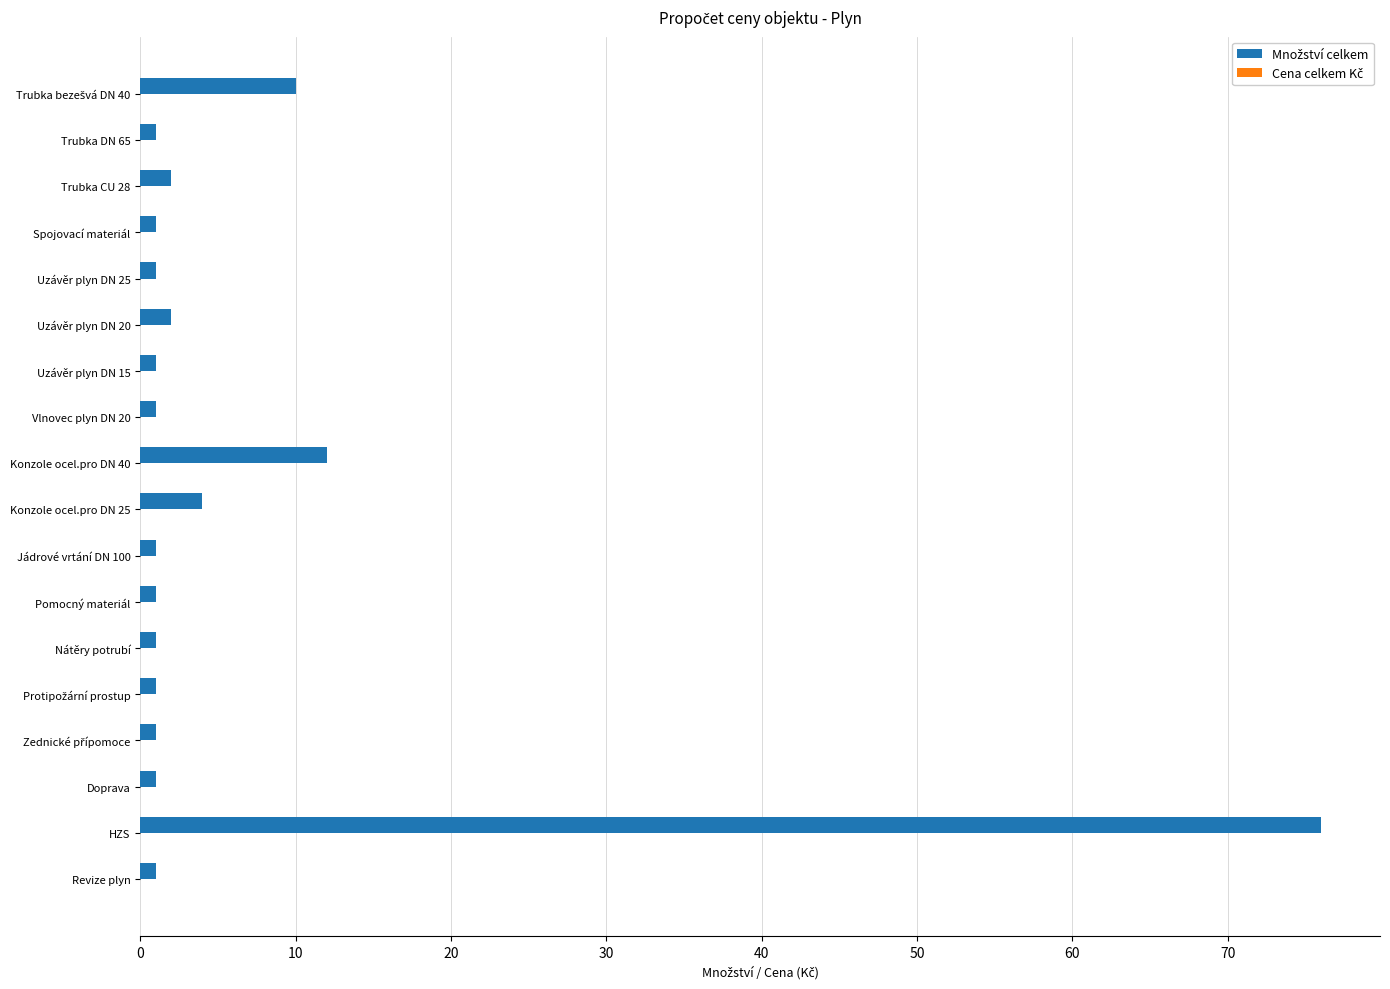

What is the label of the 2nd bar from the top?

Trubka DN 65